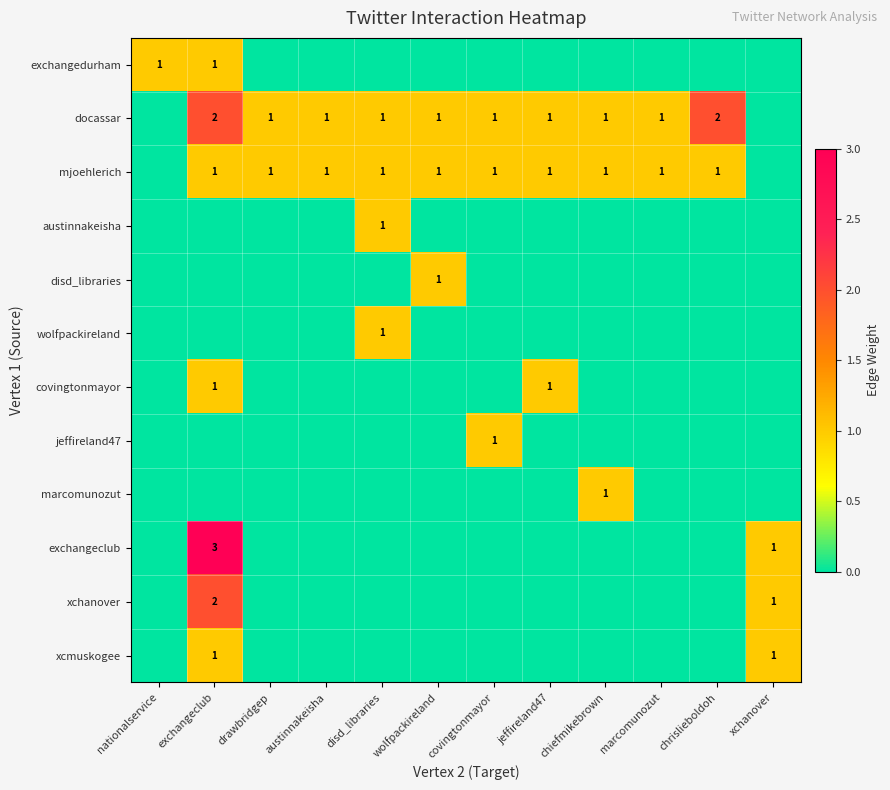

Between drawbridgep and austinnakeisha, which is larger?

drawbridgep